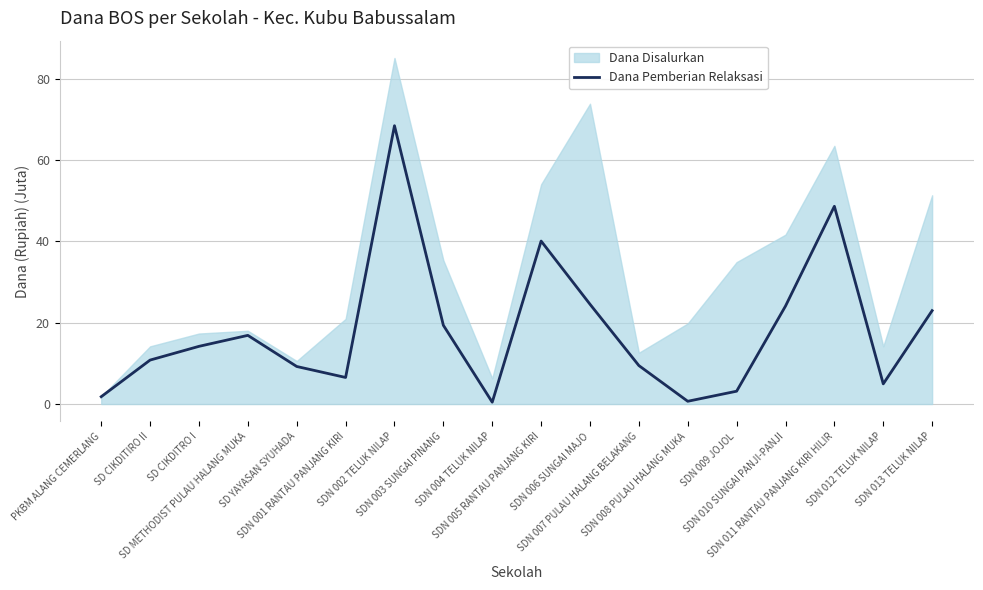

What is the change in value from SDN 006 SUNGAI MAJO to SDN 010 SUNGAI PANJI-PANJI?

-0.4